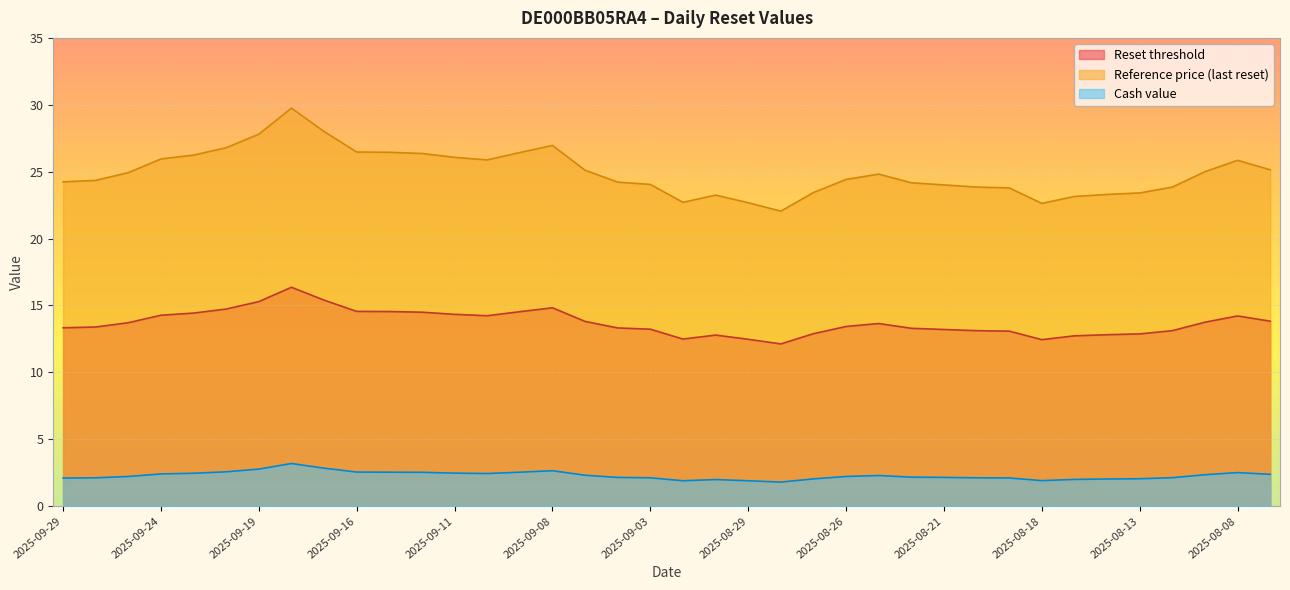

Reading left to right, extract all data points from this chart.

Reset threshold: 2025-09-29=13.3	2025-09-26=13.4	2025-09-25=13.7	2025-09-24=14.3	2025-09-23=14.4	2025-09-22=14.7	2025-09-19=15.3	2025-09-18=16.4	2025-09-17=15.4	2025-09-16=14.6	2025-09-15=14.5	2025-09-12=14.5	2025-09-11=14.3	2025-09-10=14.2	2025-09-09=14.5	2025-09-08=14.8	2025-09-05=13.8	2025-09-04=13.3	2025-09-03=13.2	2025-09-02=12.5	2025-09-01=12.8	2025-08-29=12.5	2025-08-28=12.1	2025-08-27=12.9	2025-08-26=13.4	2025-08-25=13.7	2025-08-22=13.3	2025-08-21=13.2	2025-08-20=13.1	2025-08-19=13.1	2025-08-18=12.4	2025-08-15=12.7	2025-08-14=12.8	2025-08-13=12.9	2025-08-12=13.1	2025-08-11=13.8	2025-08-08=14.2	2025-08-07=13.8
Reference price (last reset): 2025-09-29=24.2	2025-09-26=24.4	2025-09-25=24.9	2025-09-24=25.9	2025-09-23=26.2	2025-09-22=26.8	2025-09-19=27.8	2025-09-18=29.8	2025-09-17=28.0	2025-09-16=26.5	2025-09-15=26.4	2025-09-12=26.4	2025-09-11=26.1	2025-09-10=25.9	2025-09-09=26.4	2025-09-08=27.0	2025-09-05=25.1	2025-09-04=24.2	2025-09-03=24.1	2025-09-02=22.7	2025-09-01=23.2	2025-08-29=22.7	2025-08-28=22.1	2025-08-27=23.4	2025-08-26=24.4	2025-08-25=24.8	2025-08-22=24.2	2025-08-21=24.0	2025-08-20=23.9	2025-08-19=23.8	2025-08-18=22.6	2025-08-15=23.1	2025-08-14=23.3	2025-08-13=23.4	2025-08-12=23.9	2025-08-11=25.0	2025-08-08=25.9	2025-08-07=25.1
Cash value: 2025-09-29=2.1	2025-09-26=2.1	2025-09-25=2.2	2025-09-24=2.4	2025-09-23=2.5	2025-09-22=2.6	2025-09-19=2.8	2025-09-18=3.2	2025-09-17=2.8	2025-09-16=2.5	2025-09-15=2.5	2025-09-12=2.5	2025-09-11=2.5	2025-09-10=2.4	2025-09-09=2.5	2025-09-08=2.6	2025-09-05=2.3	2025-09-04=2.1	2025-09-03=2.1	2025-09-02=1.9	2025-09-01=2.0	2025-08-29=1.9	2025-08-28=1.8	2025-08-27=2.0	2025-08-26=2.2	2025-08-25=2.3	2025-08-22=2.2	2025-08-21=2.1	2025-08-20=2.1	2025-08-19=2.1	2025-08-18=1.9	2025-08-15=2.0	2025-08-14=2.0	2025-08-13=2.0	2025-08-12=2.1	2025-08-11=2.4	2025-08-08=2.5	2025-08-07=2.4